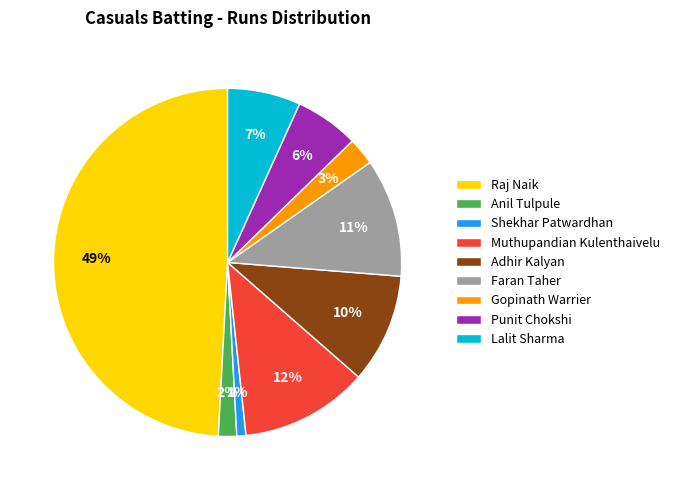

Between Anil Tulpule and Lalit Sharma, which is larger?

Lalit Sharma